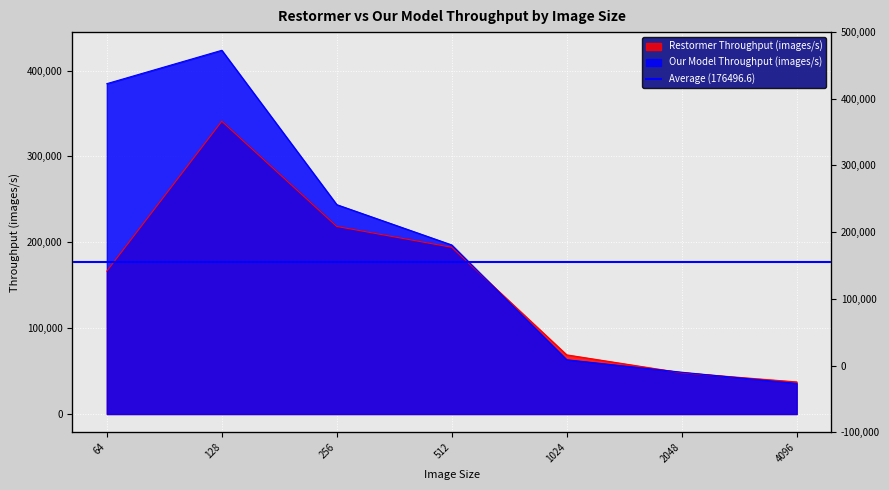

Between 64 and 256, which series saw the biggest shift?

Our Model Throughput (images/s)